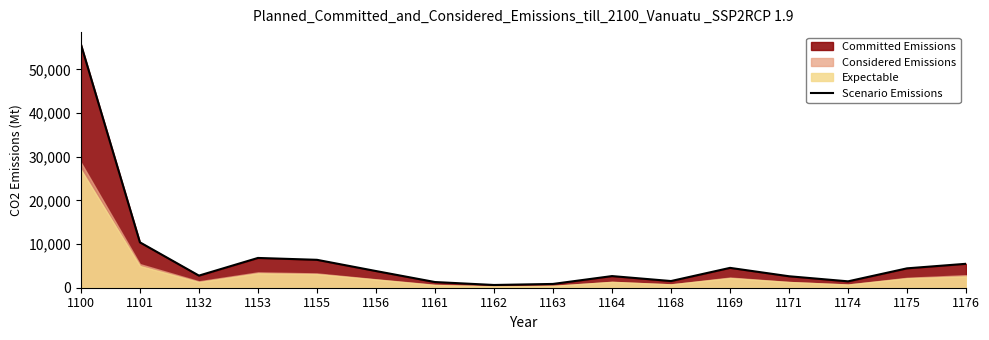

How many interior local peaks (higher than both neighbors) does the data have?

3